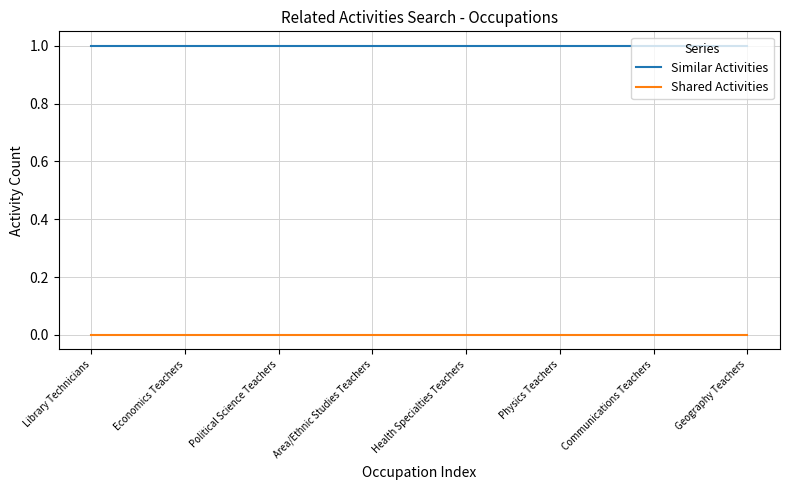

Which series has the largest total across all categories?

Similar Activities